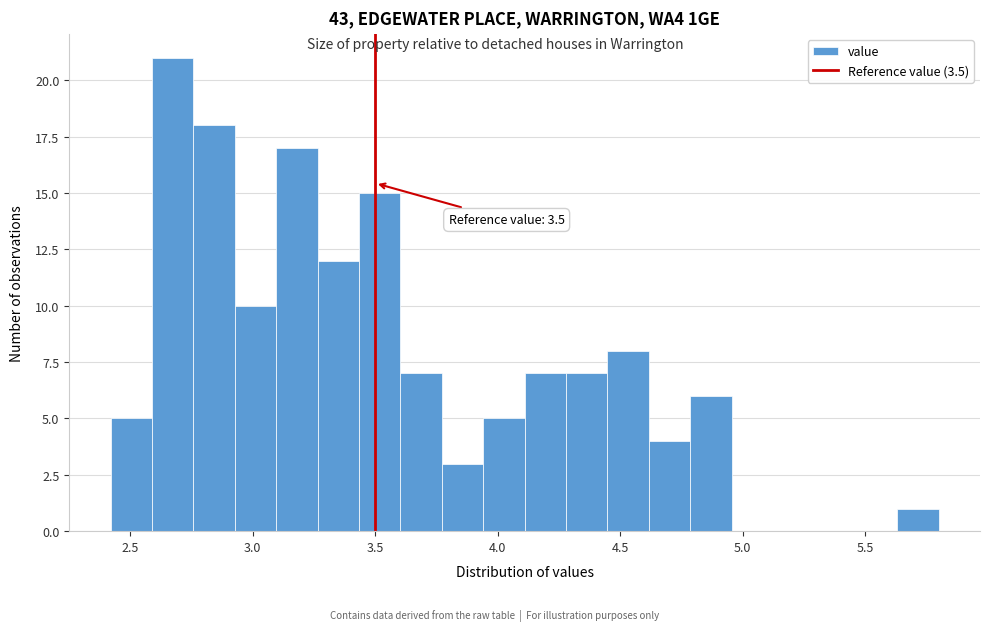

Read against the x-axis, roughly where is the centre of the tallest bar?

2.65